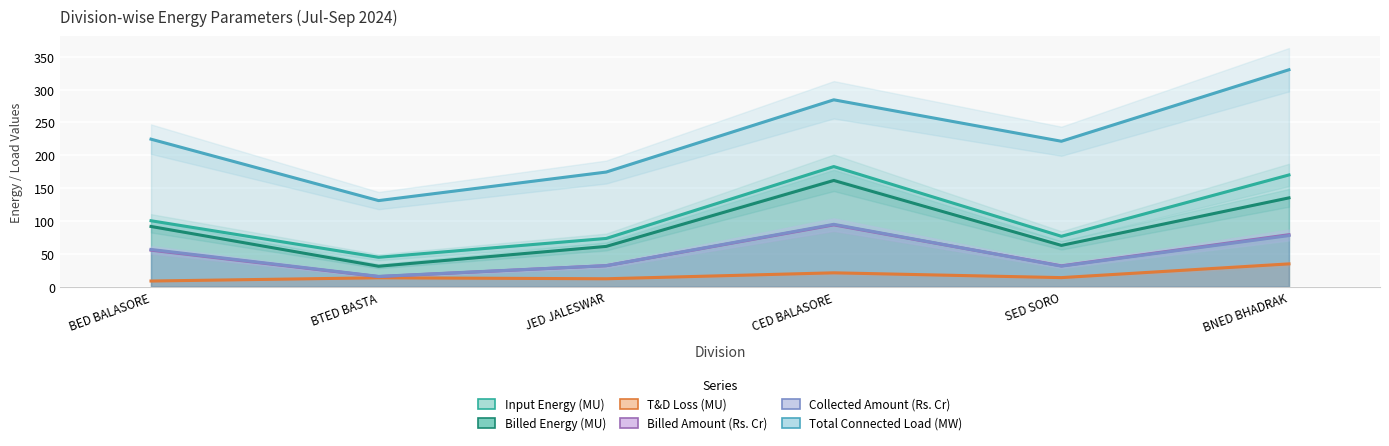

Is it true that Total Connected Load (MW) equals 284.5 at CED BALASORE?

True